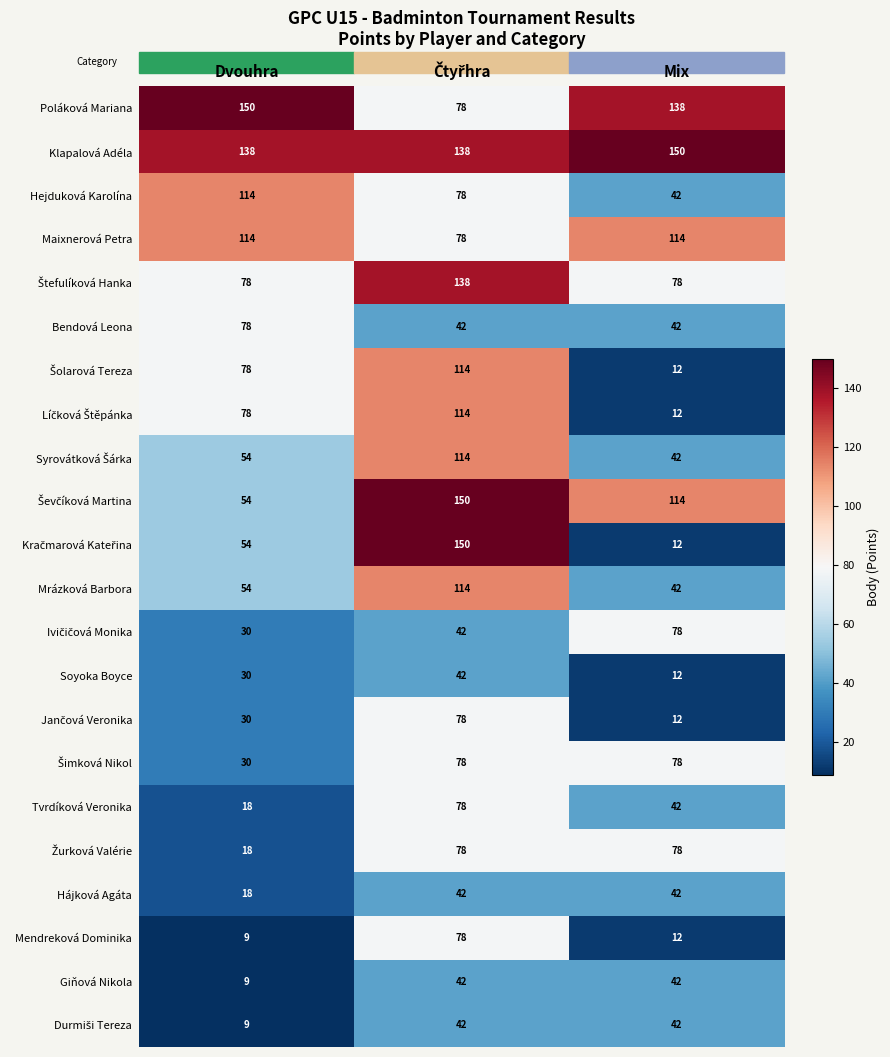

What is the total value across all series at Mix?

1236